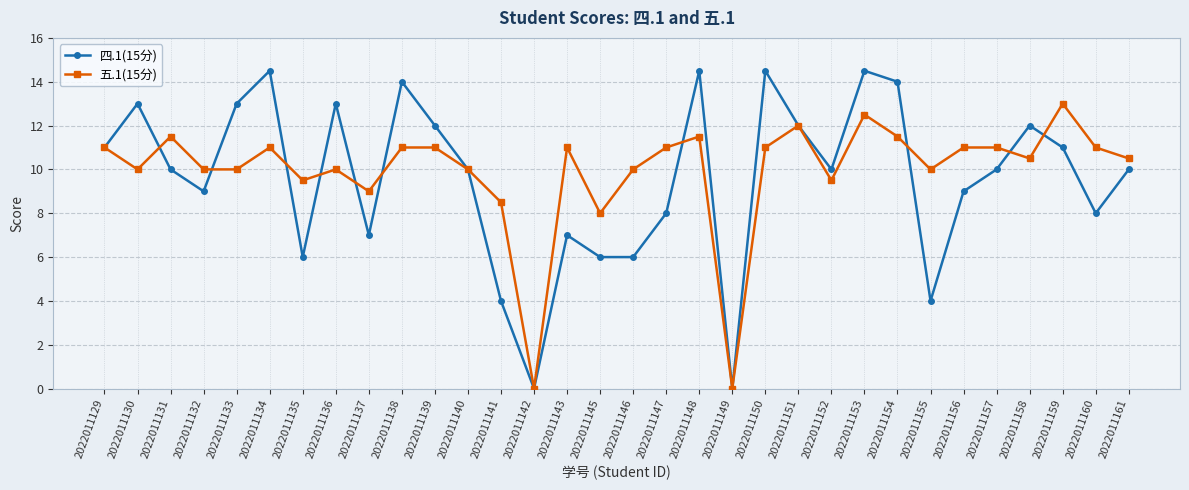

At how many categories does at least one series exceed 1?

30